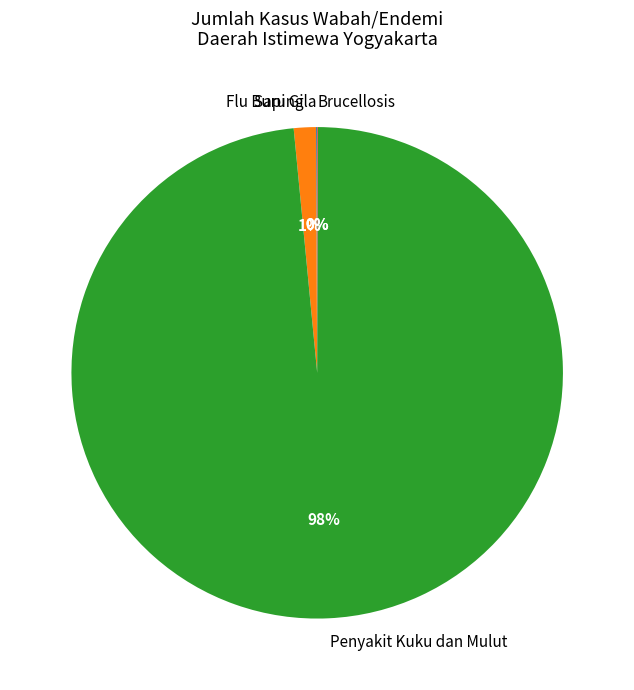

To the nearest percent, what is the combined percentage of Penyakit Kuku dan Mulut and Flu Burung?

100%